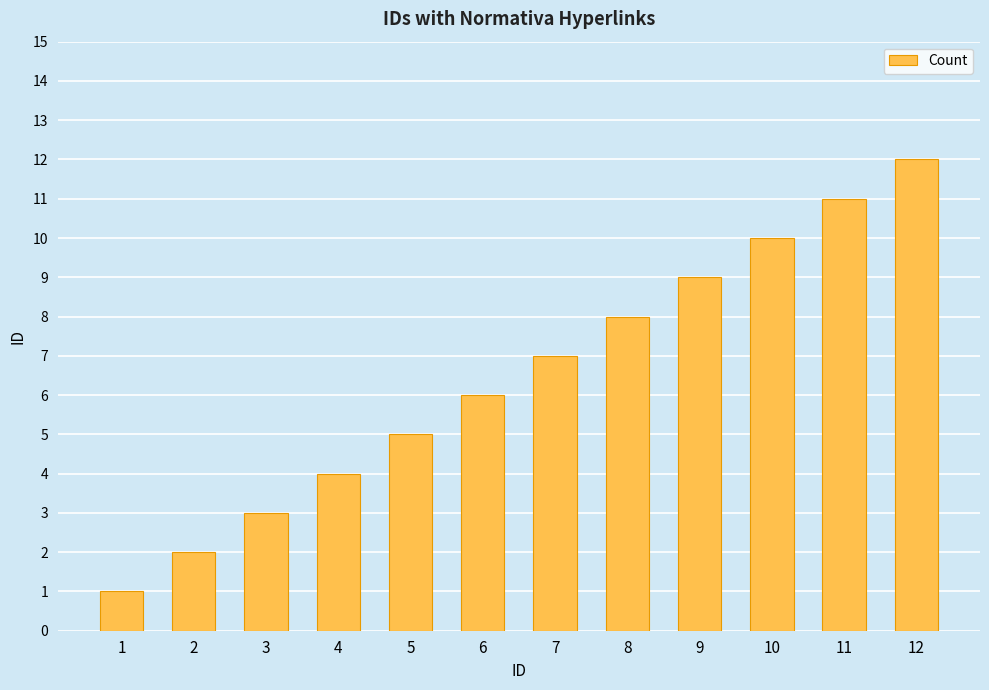

List the labels in order of value, smallest first.

1, 2, 3, 4, 5, 6, 7, 8, 9, 10, 11, 12